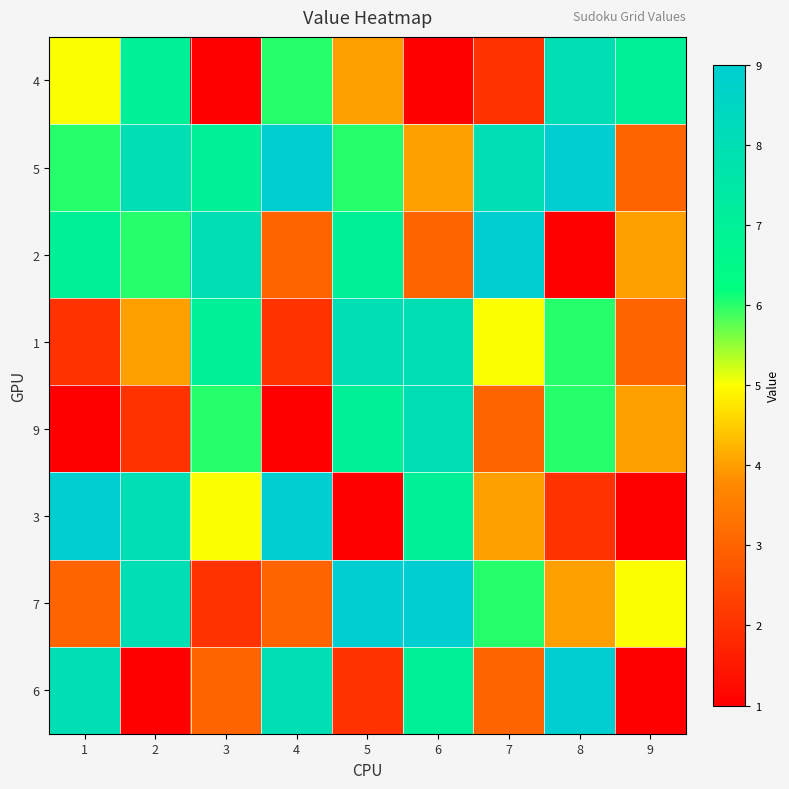

Which has a higher value, 3 or 8?

8